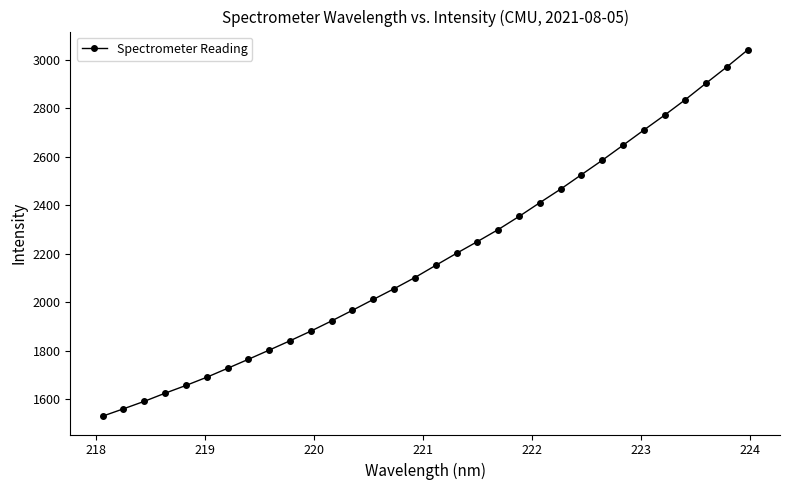

What is the sum of all values?

69841.4